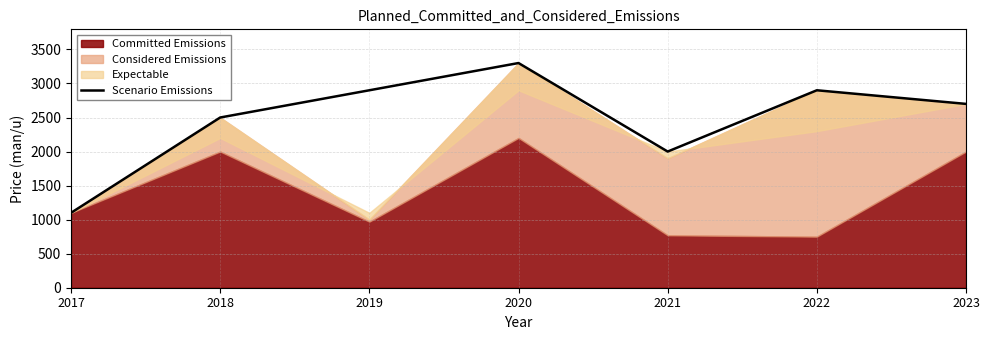

Between 2018 and 2020, which is larger?

2020